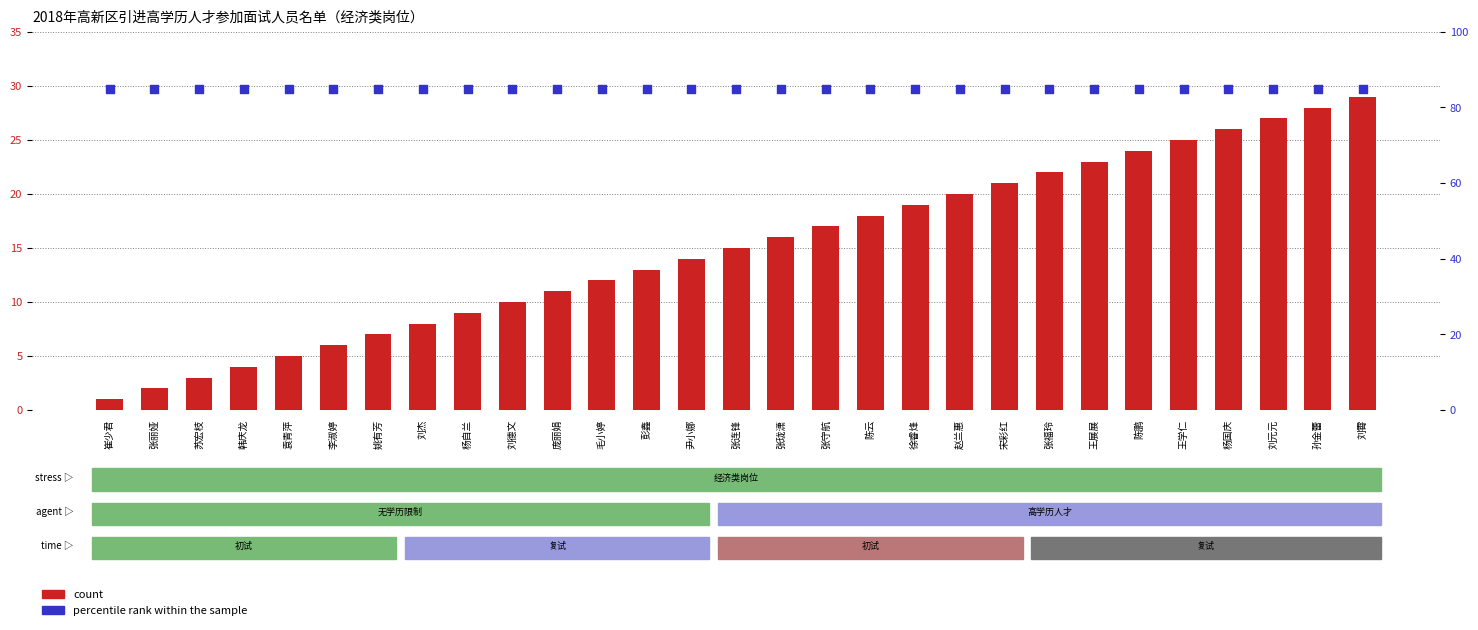

Is the value of count at 张珑潇 greater than the value of percentile rank within the sample at 孙金蕾?

No